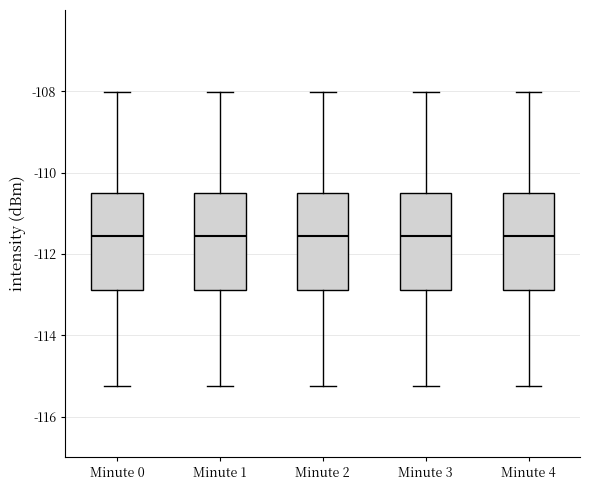

Reading left to right, read every box against the y-axis: the position of its median line, the range the box covers, and the ends of its whiskers. The values are not printed on the chart, so give them approximately, as read against the axis.

Minute 0: median -111.6, box -112.8 to -110.6, whiskers -115.2 to -108.0
Minute 1: median -111.6, box -112.8 to -110.6, whiskers -115.2 to -108.0
Minute 2: median -111.6, box -112.8 to -110.6, whiskers -115.2 to -108.0
Minute 3: median -111.6, box -112.8 to -110.6, whiskers -115.2 to -108.0
Minute 4: median -111.6, box -112.8 to -110.6, whiskers -115.2 to -108.0